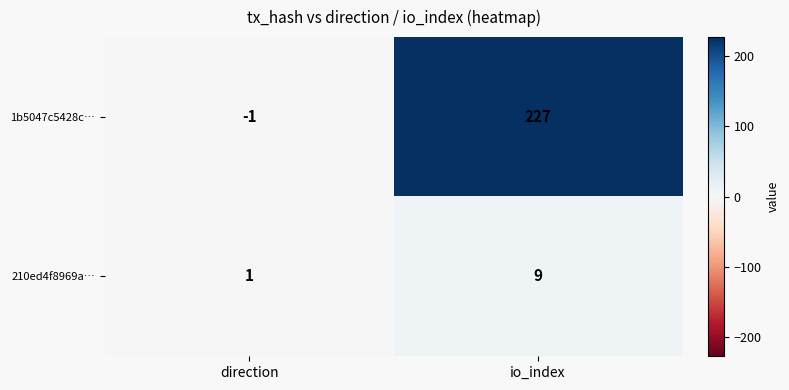

Rank the series by their average value, from lowest to highest.

210ed4f8969a…, 1b5047c5428c…